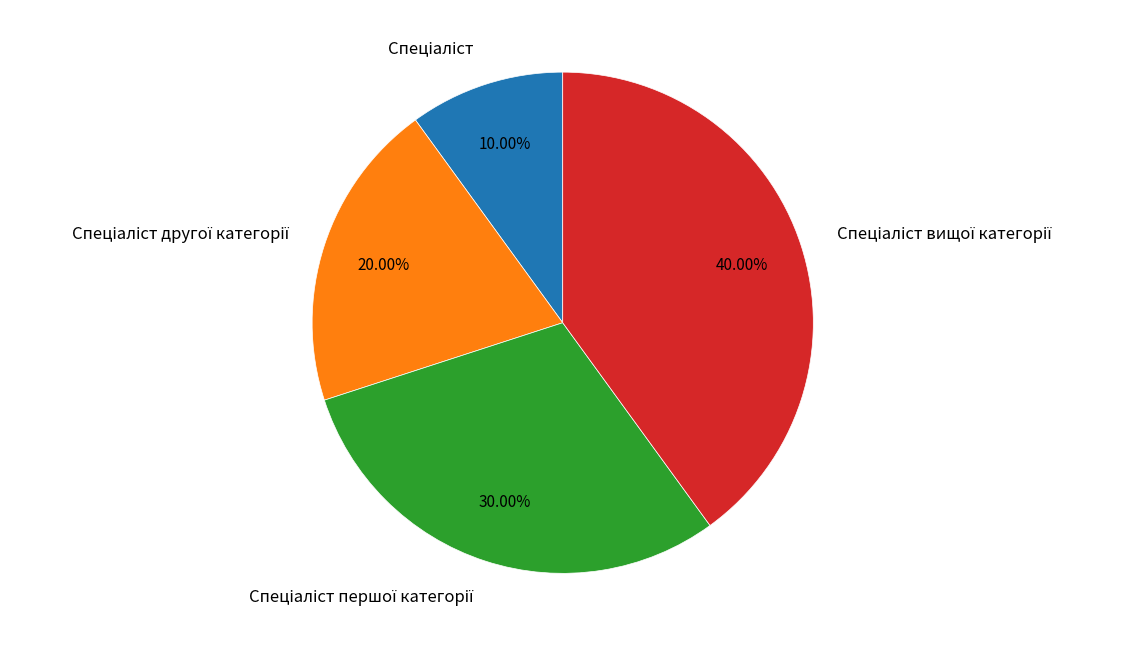

Is there a majority slice in this chart?

No